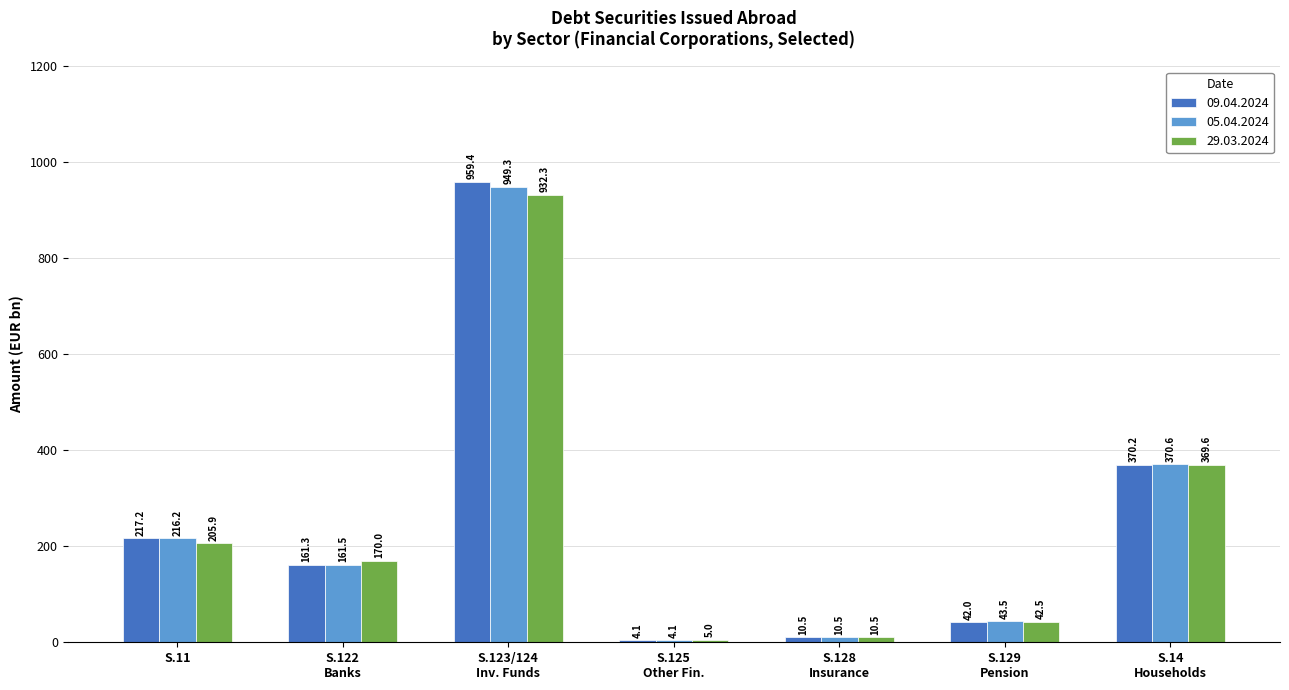

What are all the series names shown in the legend?

09.04.2024, 05.04.2024, 29.03.2024